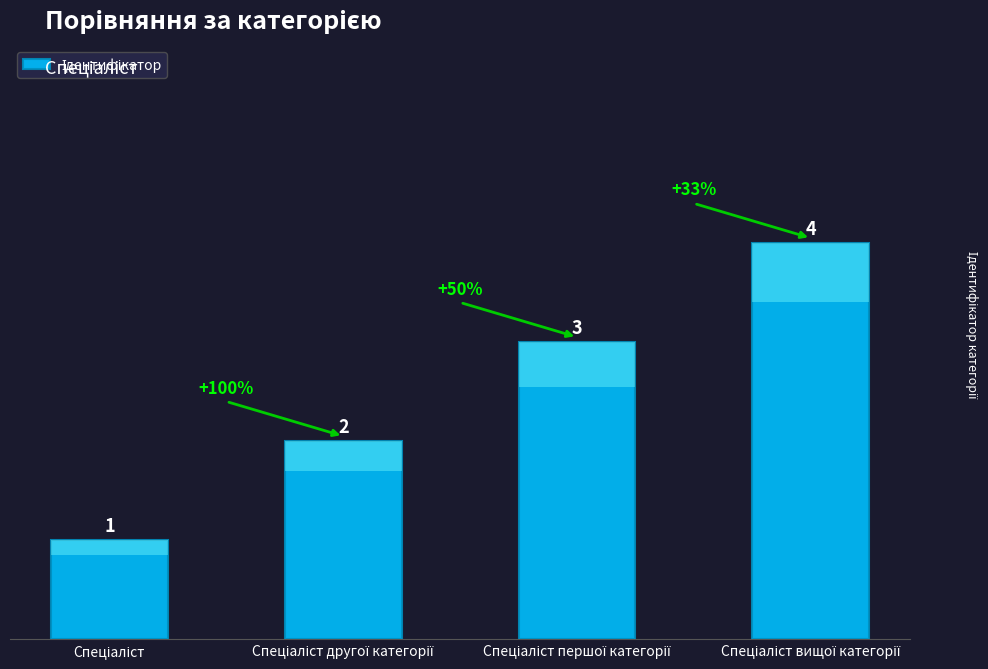

Is it true that the value at Спеціаліст другої категорії is 1?

False